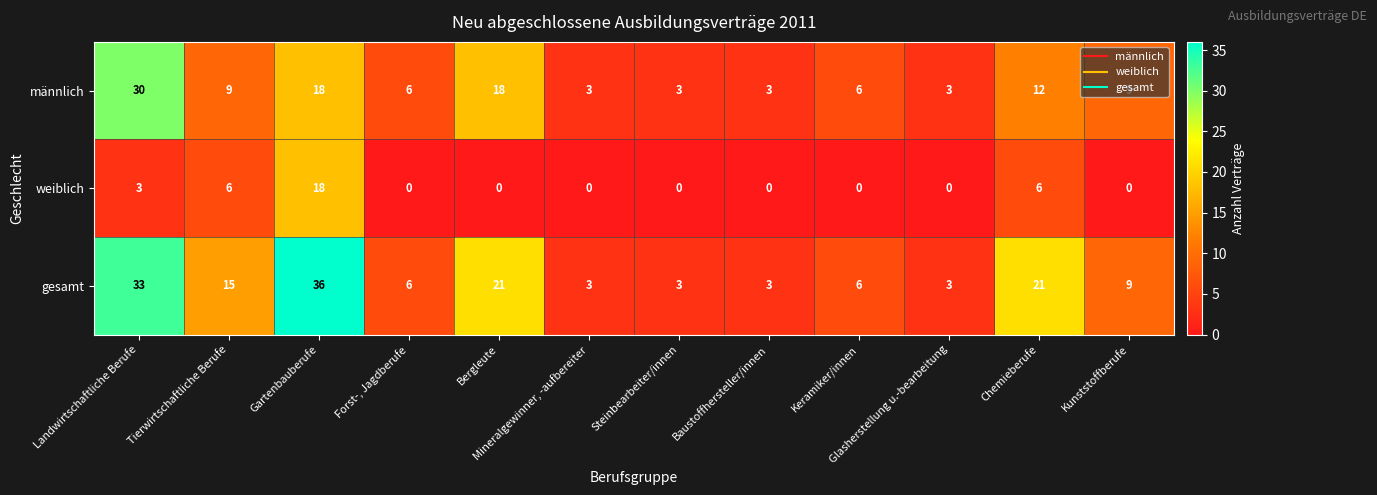

What is the difference between the maximum and minimum values in the weiblich series?

18